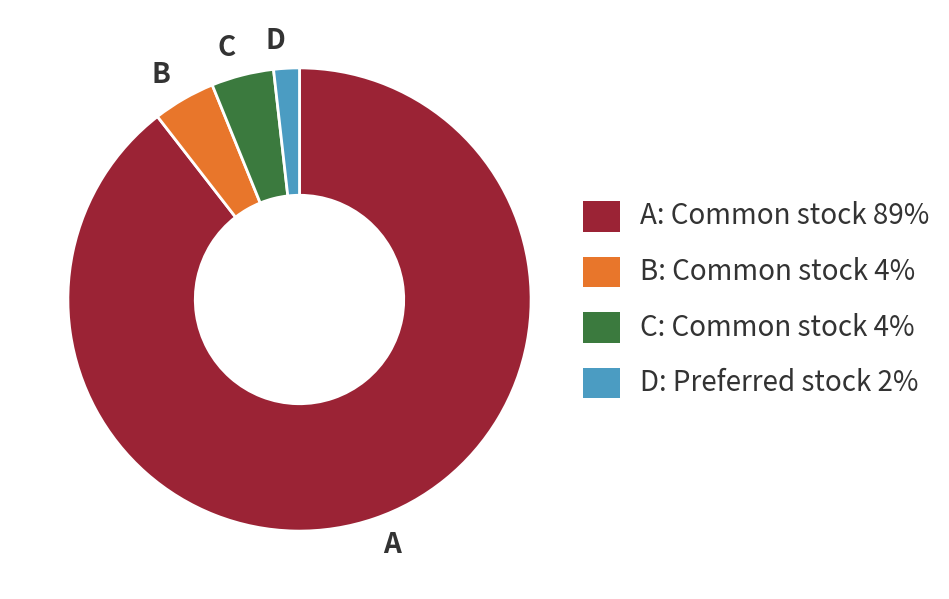

What is the ratio of the value at B to the value at D?

2.4